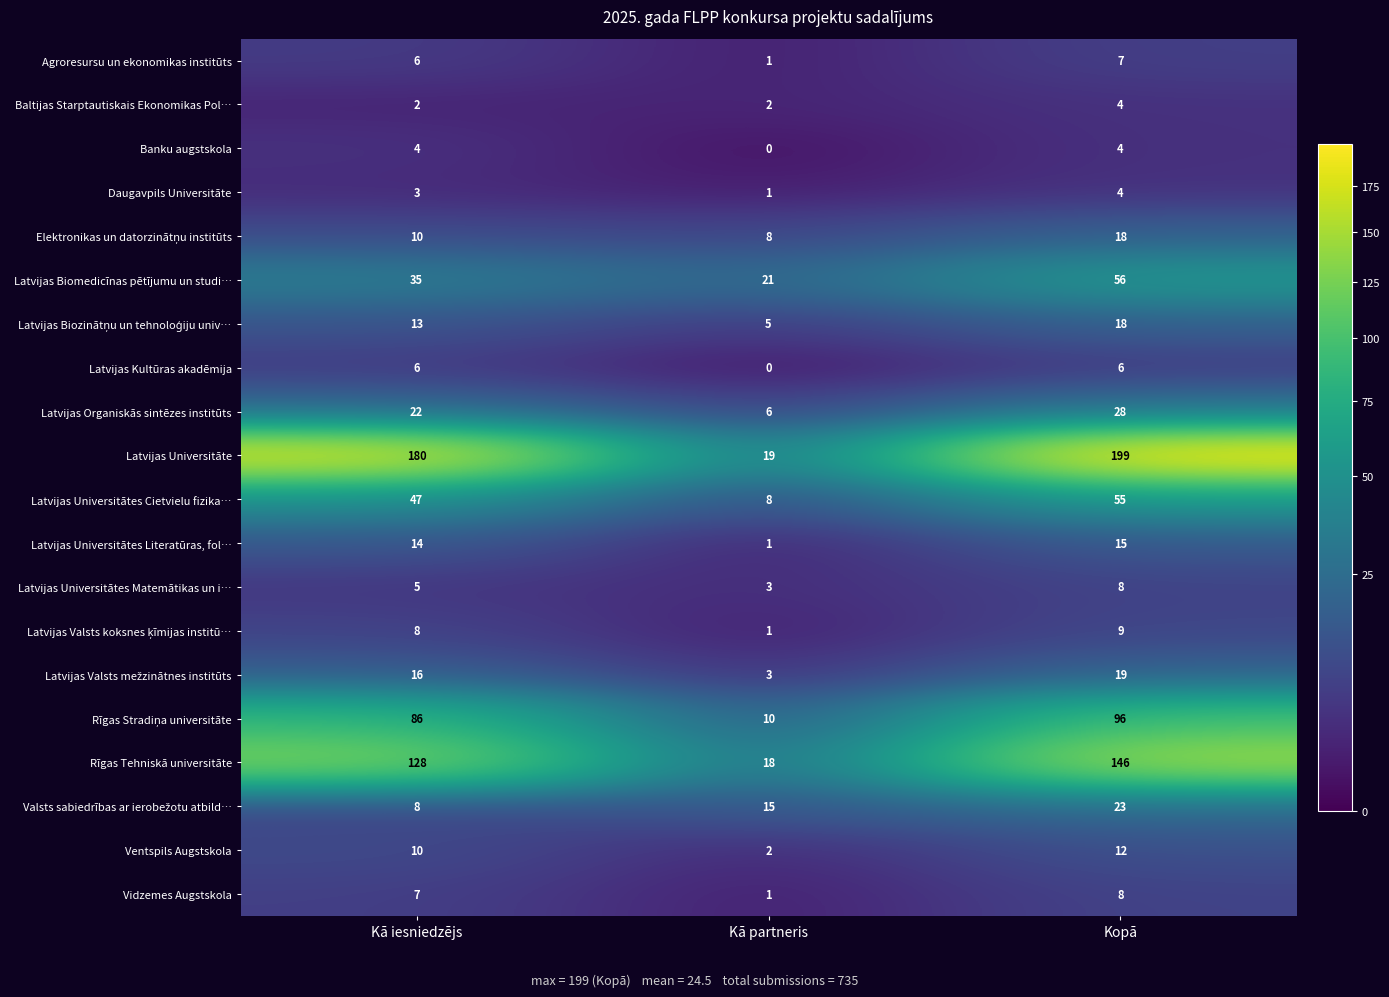

How many data points does each series have?

3